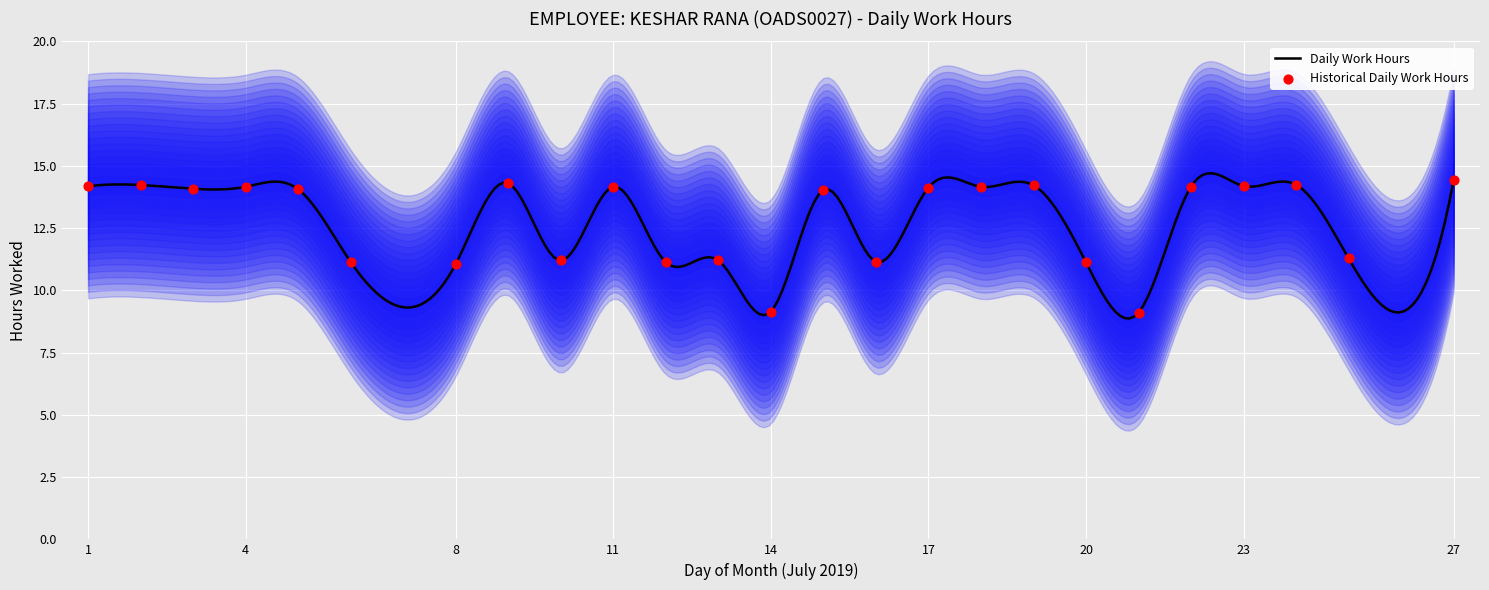

What is the change in value from 22 to 25?

-2.9